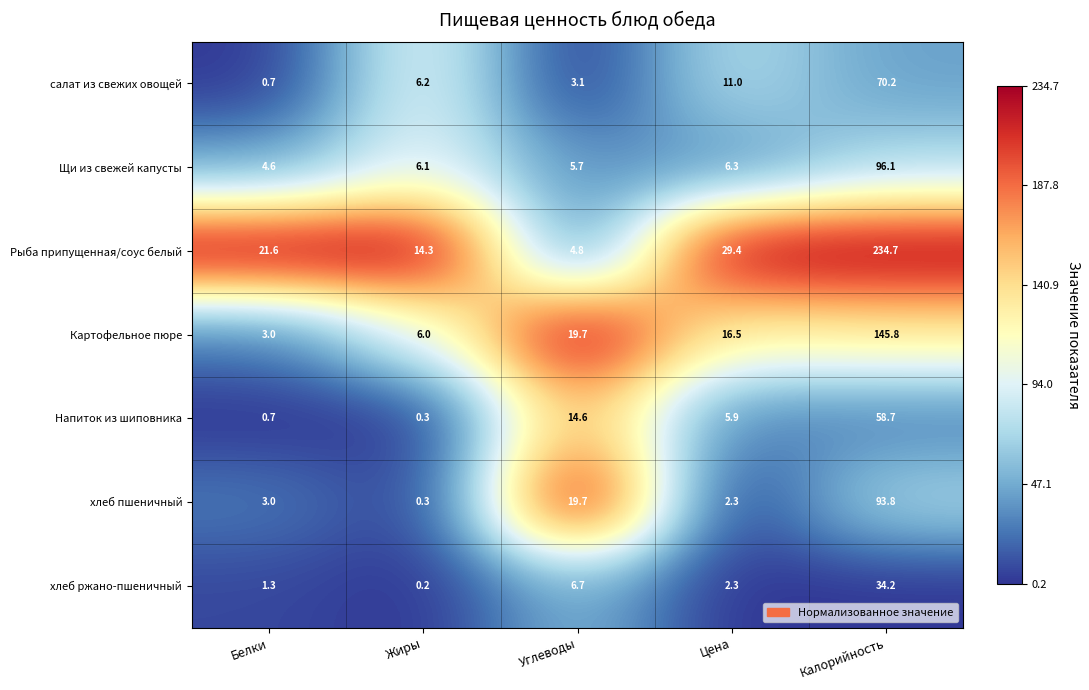

What is the sum of the хлеб пшеничный values at Калорийность and Жиры?

94.1